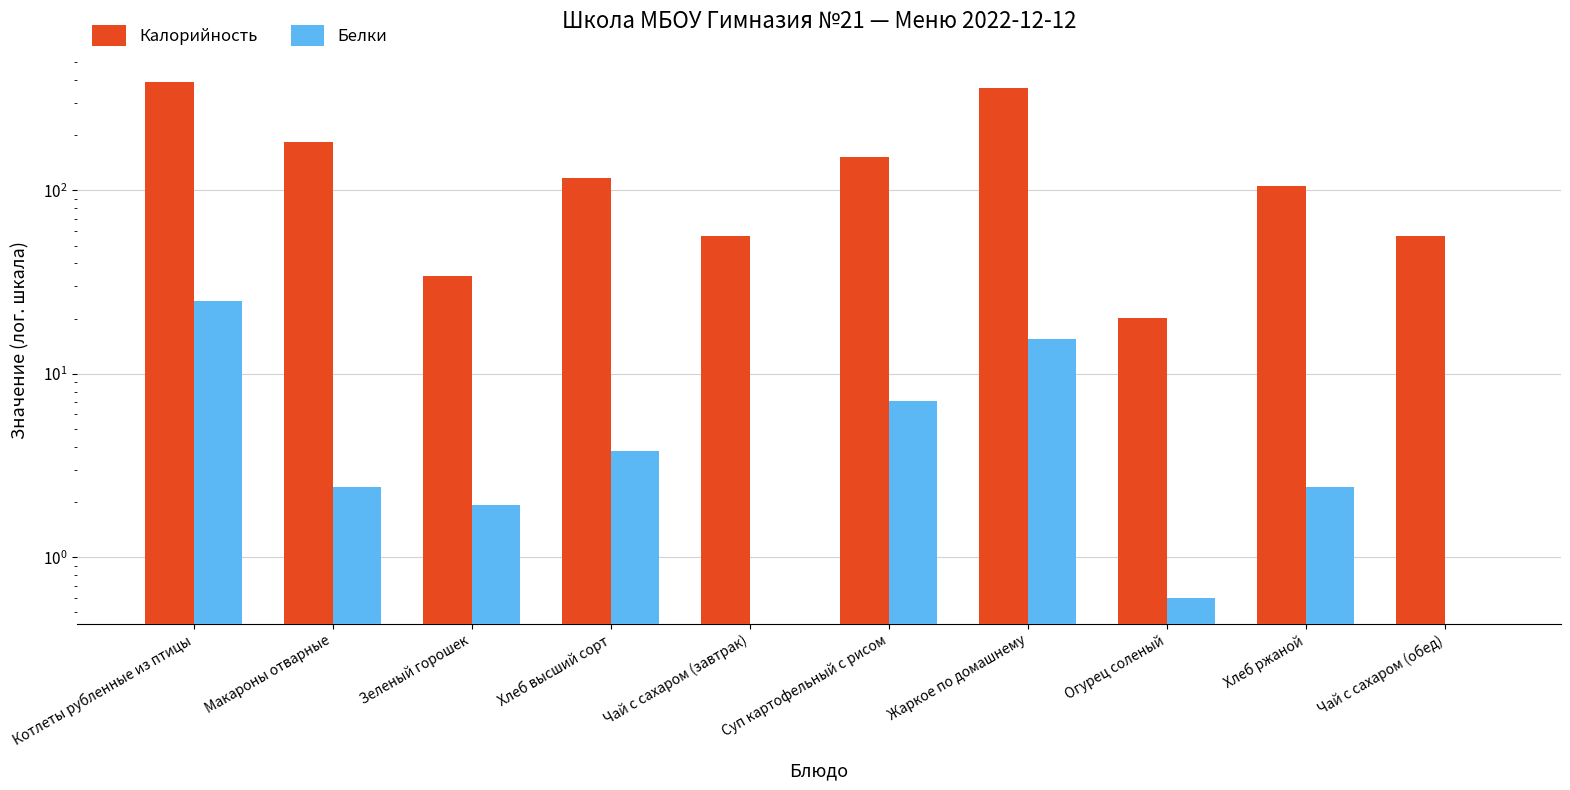

At which category is the sum across all series the highest?

Котлеты рубленные из птицы